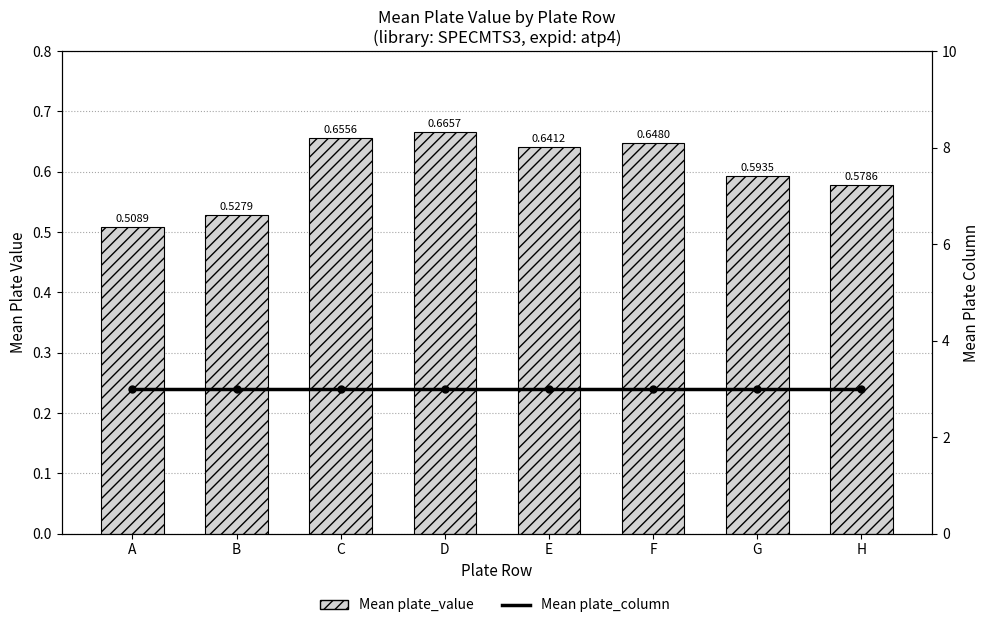

Is the value of Mean plate_value at B greater than the value of Mean plate_column at F?

No